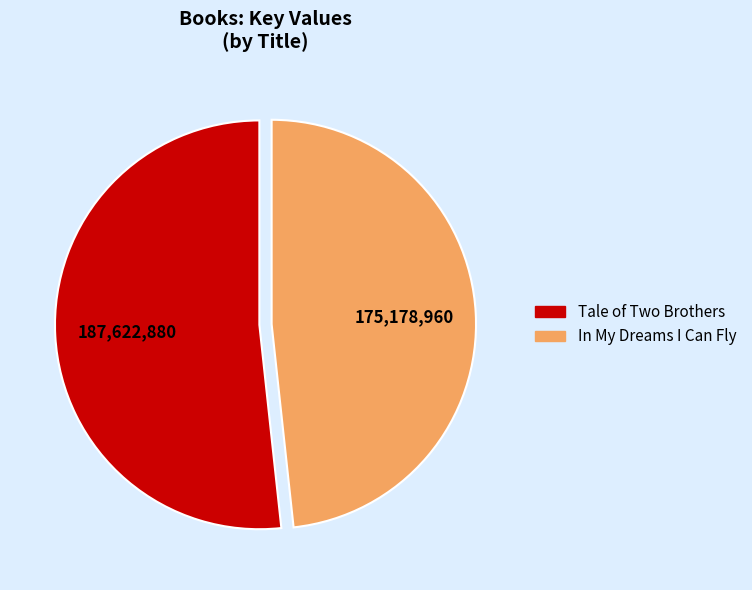

What is the majority slice?

Tale of Two Brothers